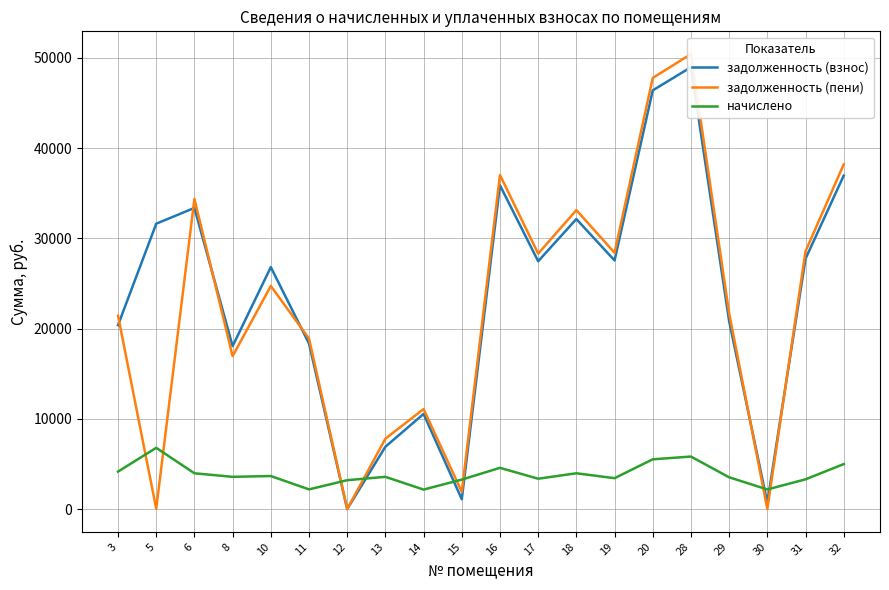

What is the value of the начислено point at the 1st from the left?

4151.5